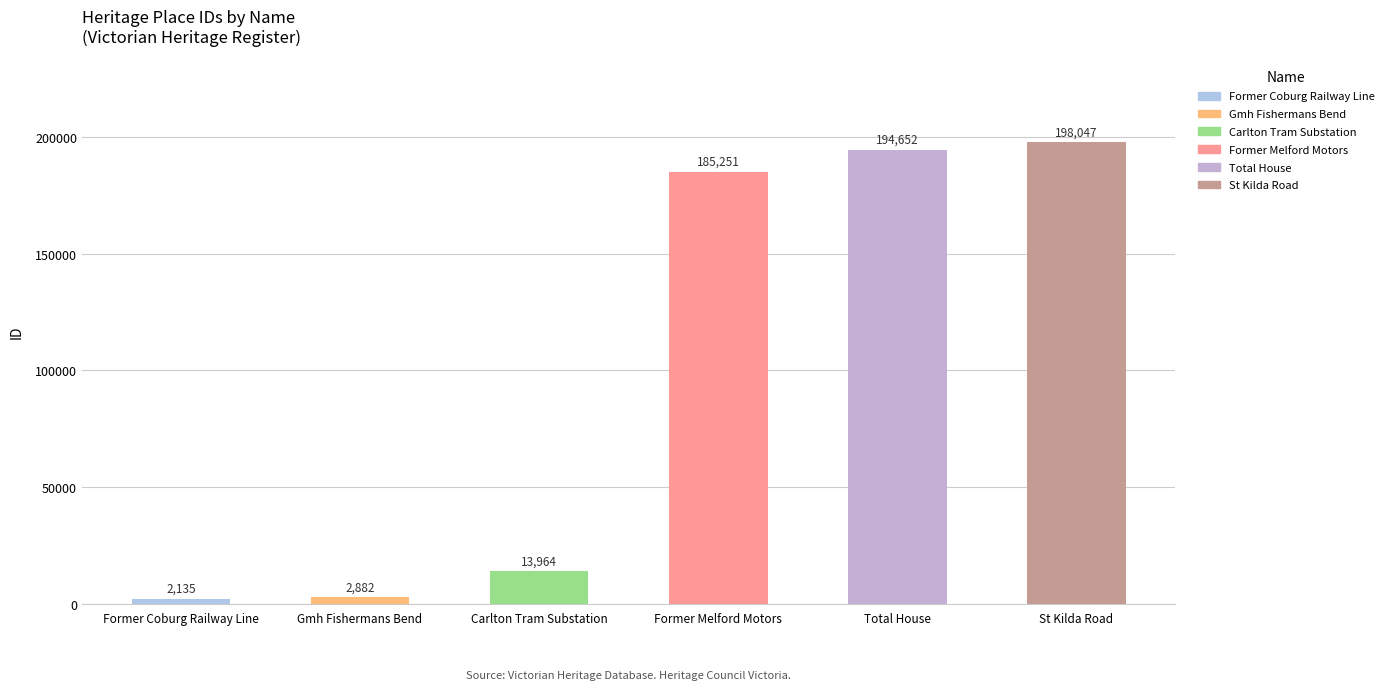

List the labels in order of value, largest first.

St Kilda Road, Total House, Former Melford Motors, Carlton Tram Substation, Gmh Fishermans Bend, Former Coburg Railway Line